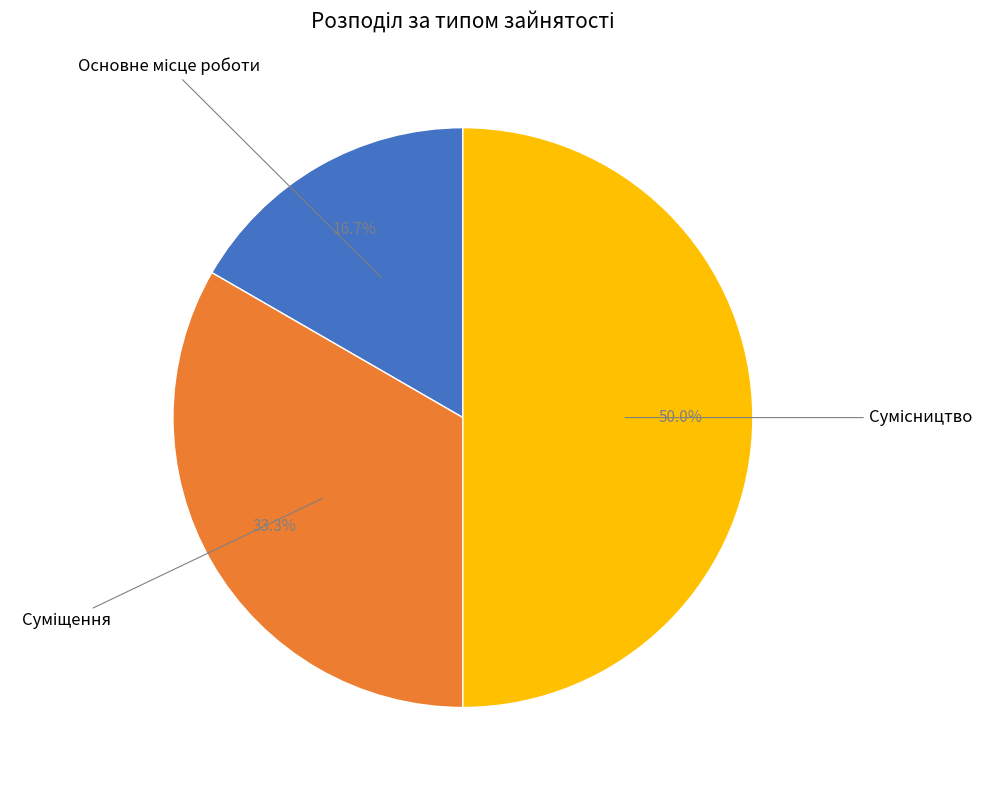

Count the number of slices in the pie.

3